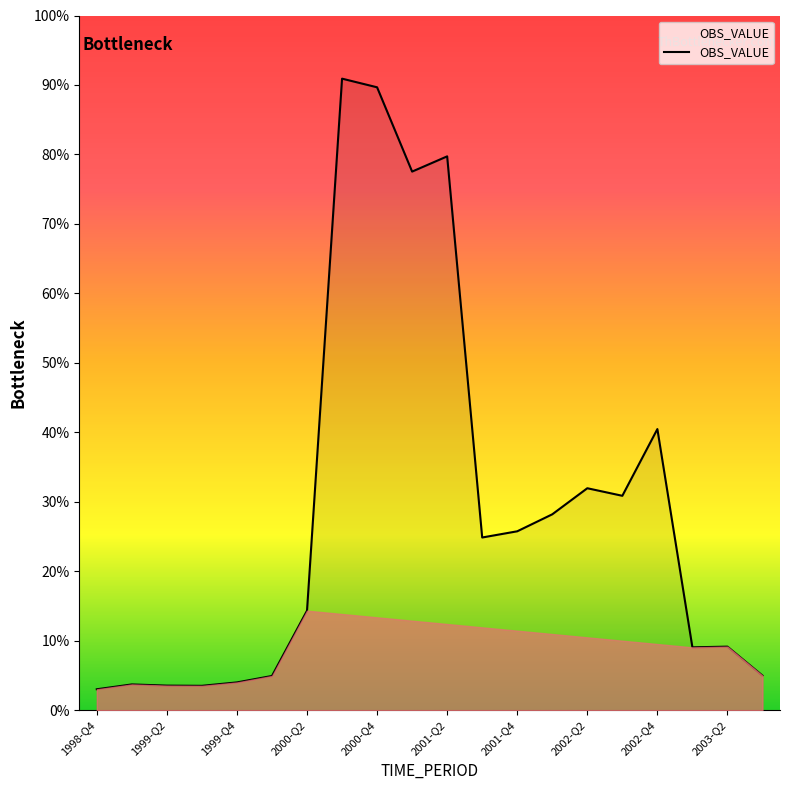

Is this an area chart (filled region under the line)?

Yes